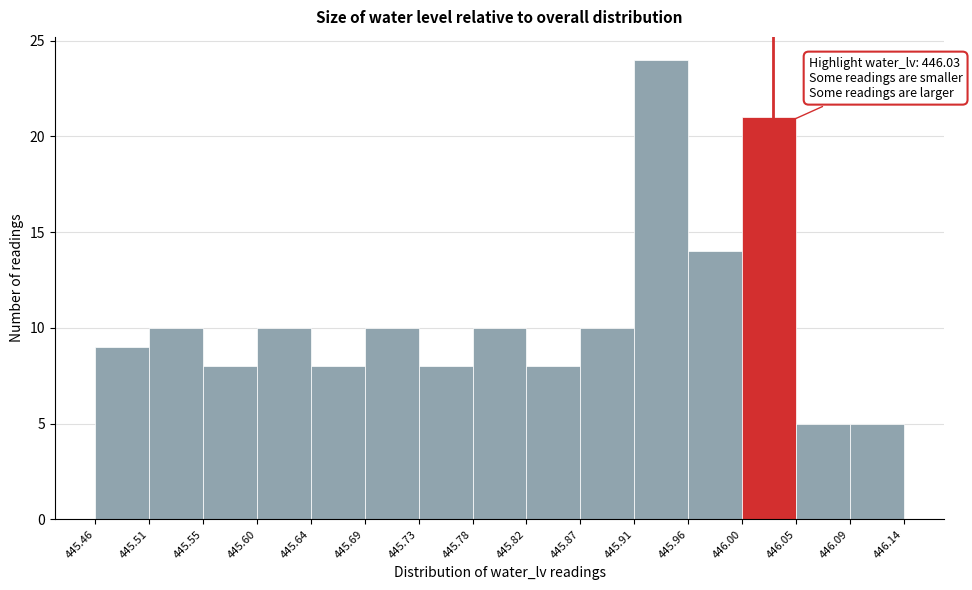

Which range on the x-axis has the tallest bar?

445.91 to 445.96